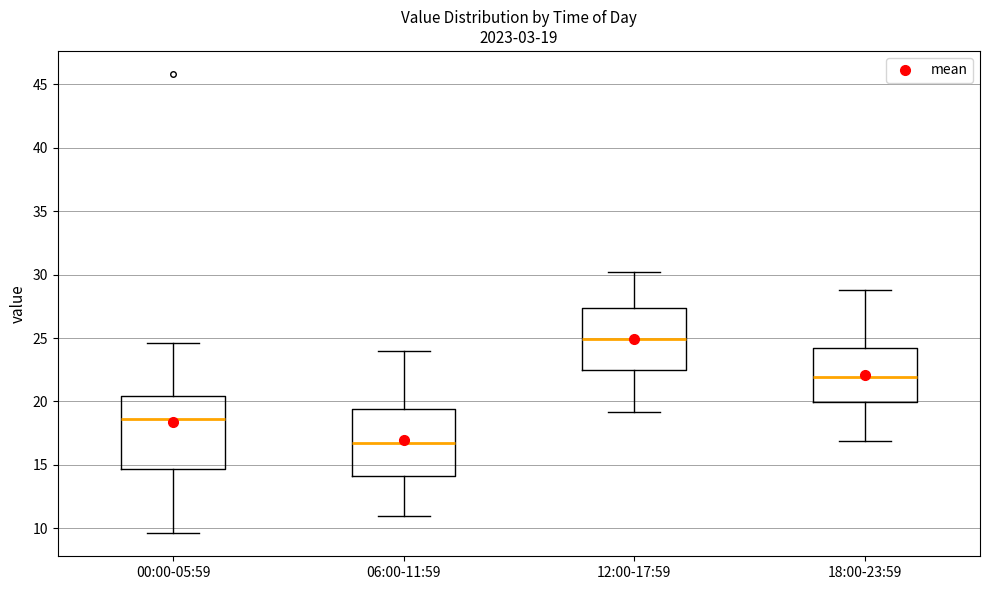

Which box has the lowest median line?

06:00-11:59